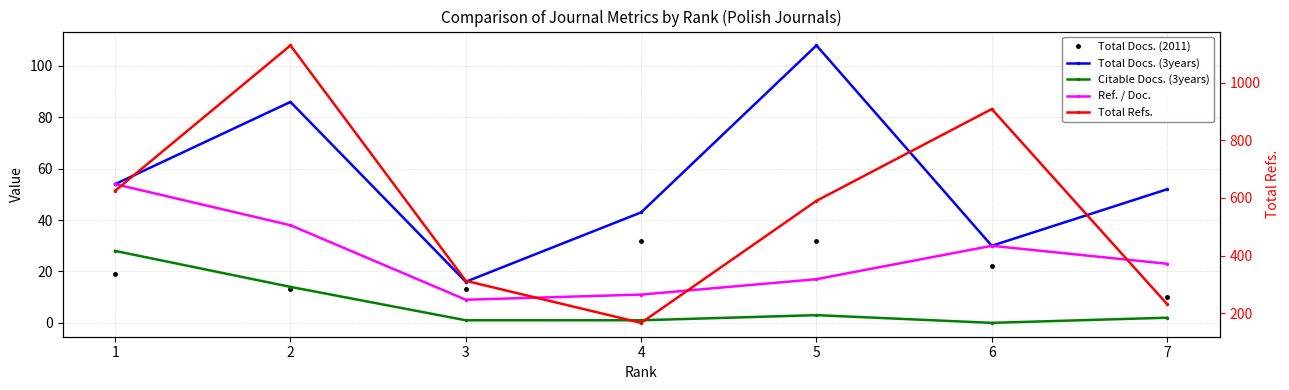

Reading right to left, list all the values displayed in this chart.

Total Docs. (2011): 7=10	6=22	5=32	4=32	3=13	2=13	1=19
Total Docs. (3years): 7=52	6=30	5=108	4=43	3=16	2=86	1=54
Citable Docs. (3years): 7=2	6=0	5=3	4=1	3=1	2=14	1=28
Ref. / Doc.: 7=23	6=30	5=17	4=11	3=9	2=38	1=54
Total Refs.: 7=231	6=909	5=590	4=166	3=312	2=1130	1=625